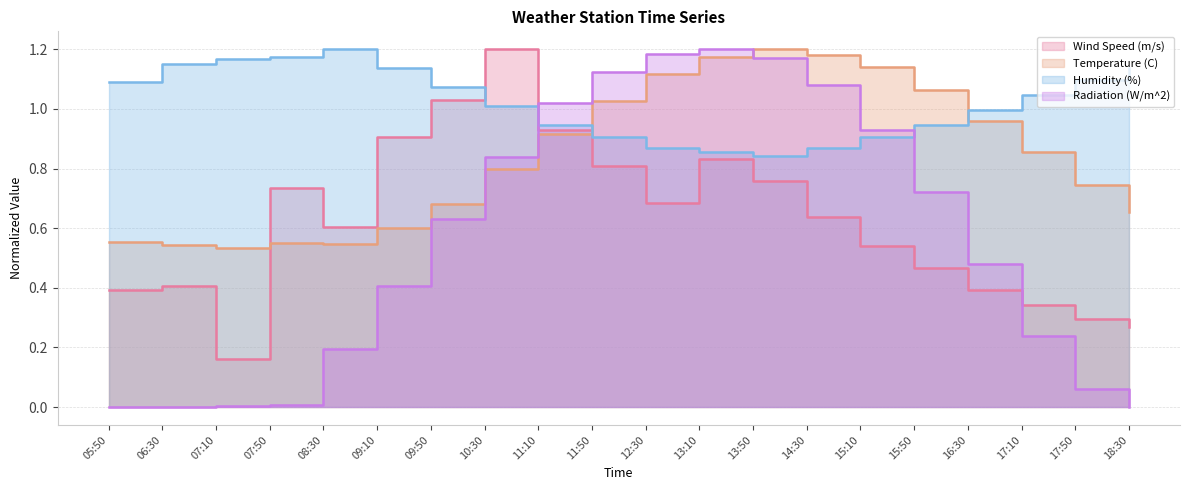

Which category has the lowest value in the Radiation (W/m^2) series?

05:50